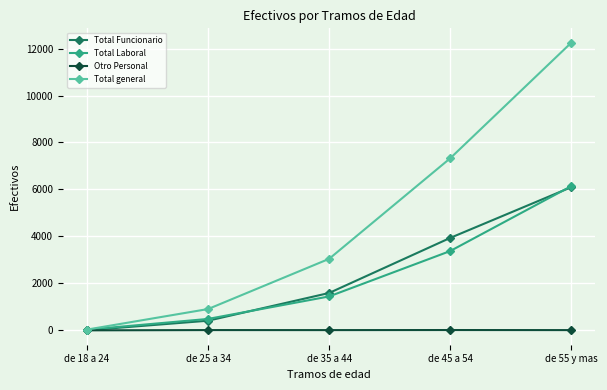

What is the difference between the second highest and minimum values in the Total general series?

7294